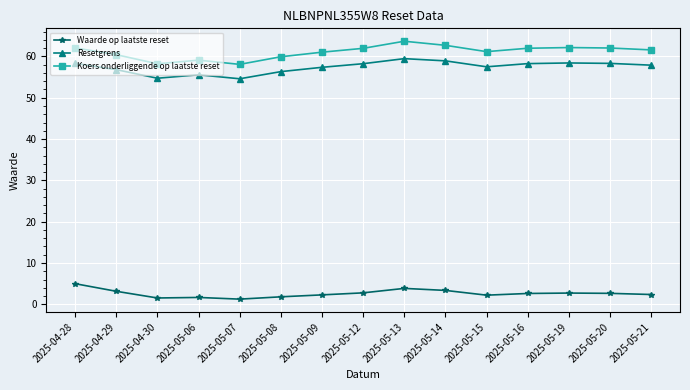

What is the average value of the Resetgrens series?

57.4